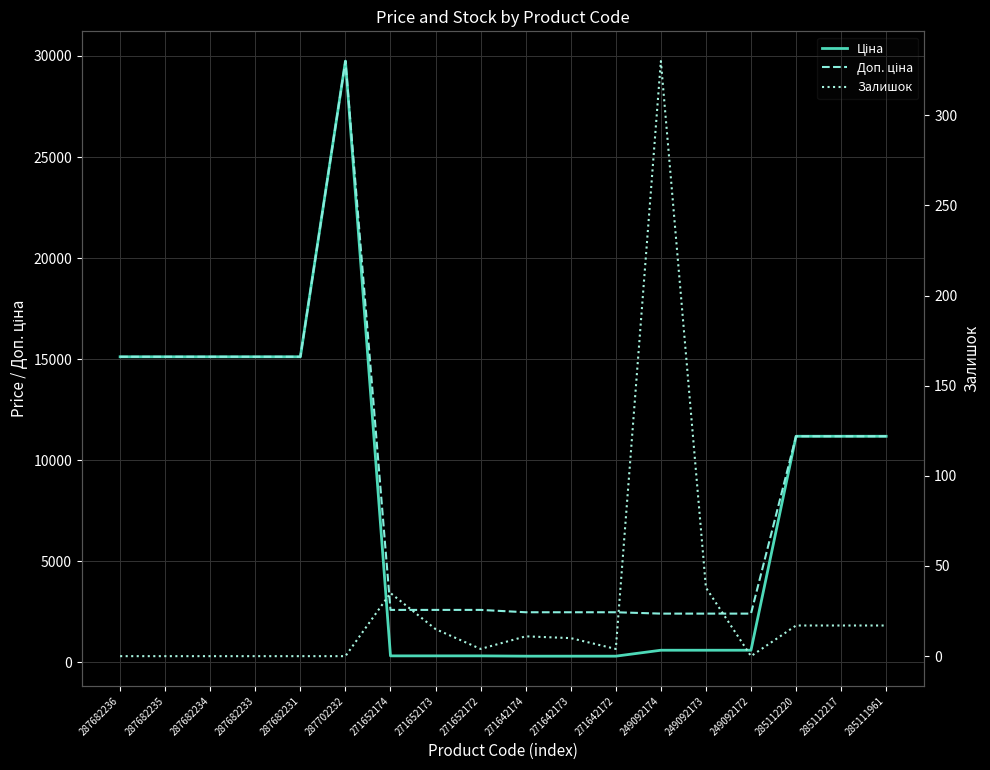

What value does the Доп. ціна series have at 287702232?

29747.2